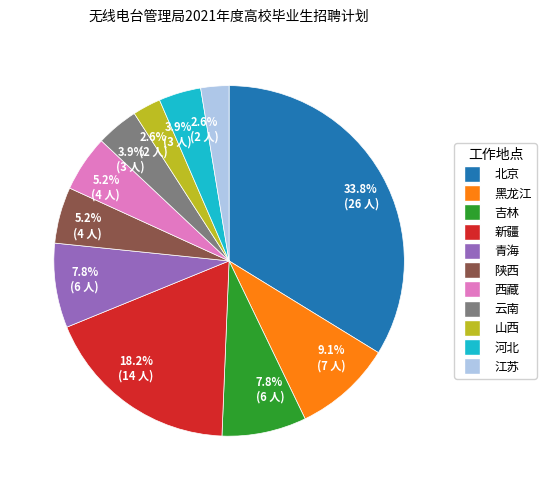

How much of the chart is everything except 河北?

96.1%